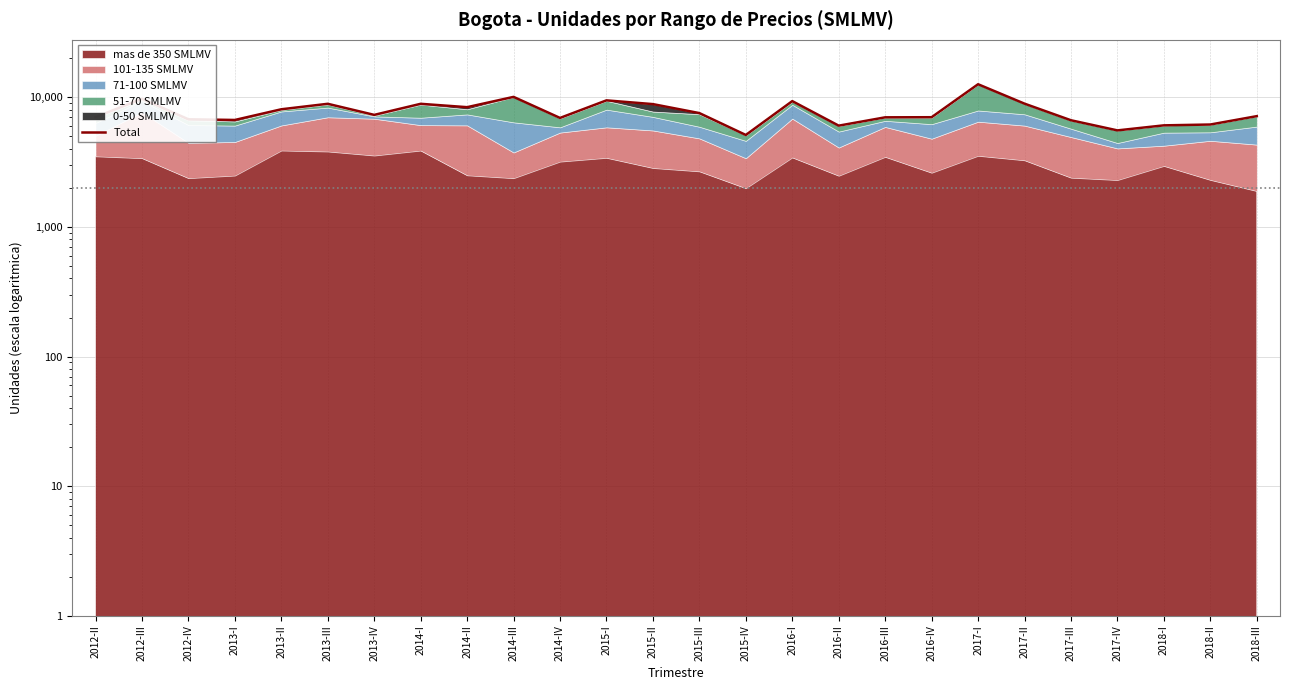

Rank the categories by value from highest to lowest.

2017-I, 2014-III, 2012-III, 2015-I, 2016-I, 2017-II, 2013-III, 2014-I, 2015-II, 2014-II, 2013-II, 2015-III, 2013-IV, 2018-III, 2012-II, 2016-IV, 2016-III, 2014-IV, 2012-IV, 2013-I, 2017-III, 2018-II, 2018-I, 2016-II, 2017-IV, 2015-IV